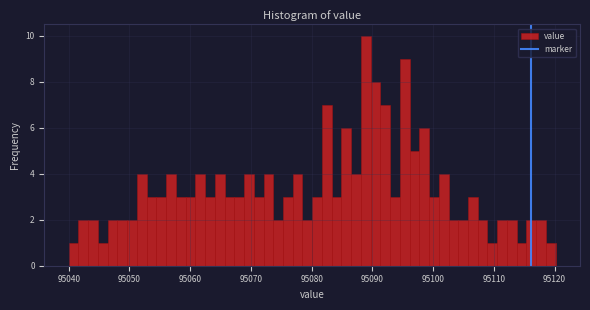

Around what value on the x-axis is the tallest bar? Give the approximate position of its centre, as read against the axis.

95089